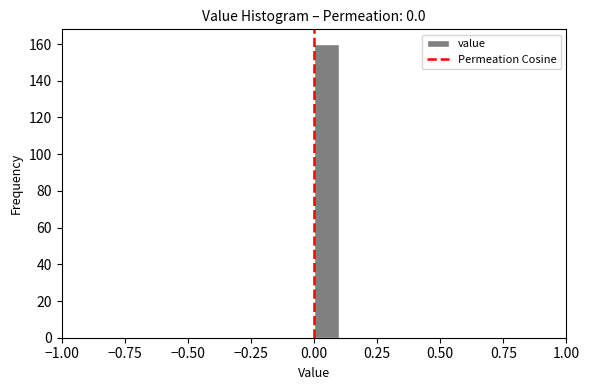

Read against the x-axis, roughly where is the centre of the tallest bar?

0.05